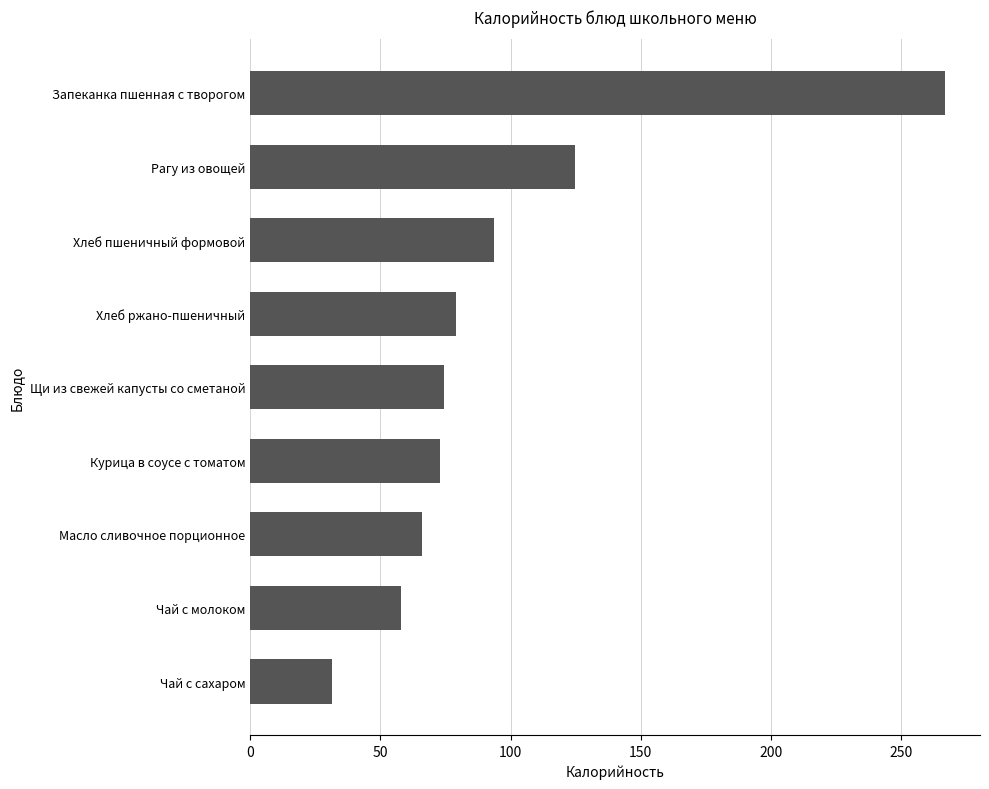

Which has a higher value, Чай с сахаром or Рагу из овощей?

Рагу из овощей